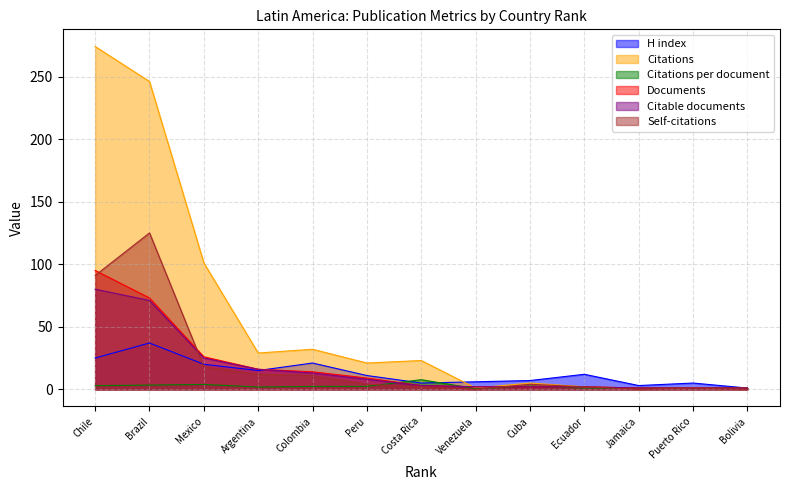

What is the value of the Self-citations point at the 1st from the left?

91.0